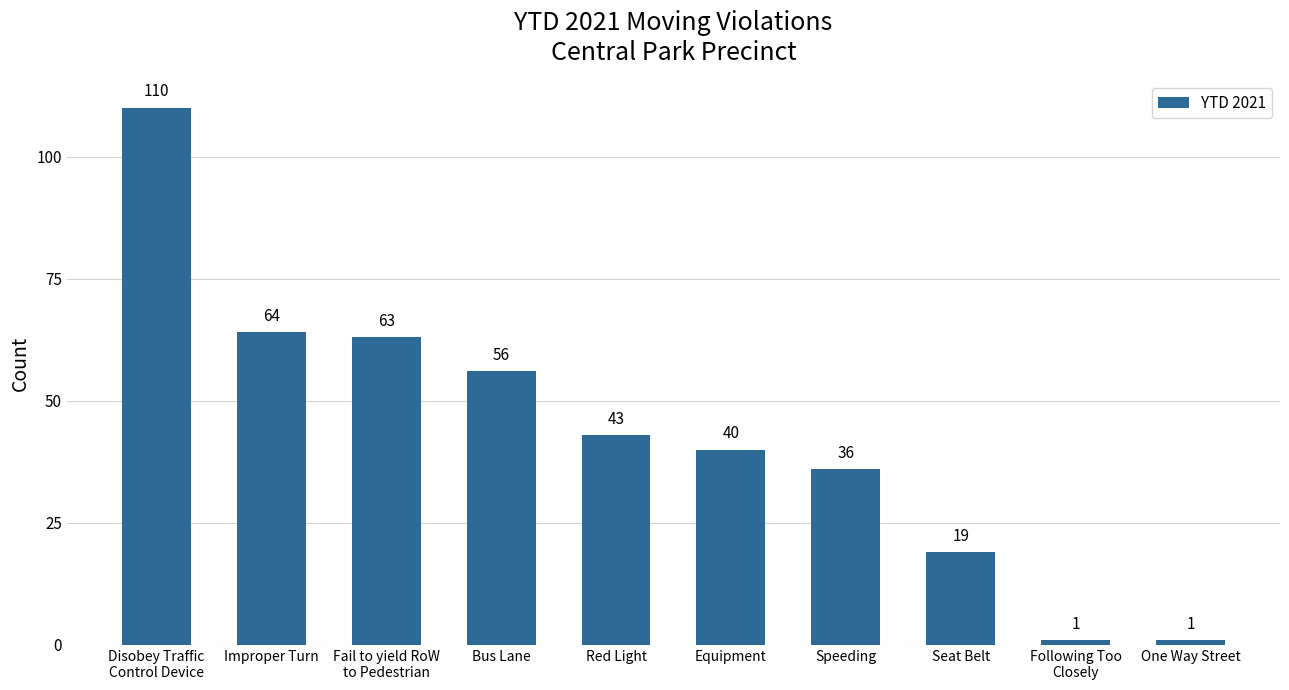

Reading right to left, list all the values displayed in this chart.

One Way Street=1	Following Too
Closely=1	Seat Belt=19	Speeding=36	Equipment=40	Red Light=43	Bus Lane=56	Fail to yield RoW
to Pedestrian=63	Improper Turn=64	Disobey Traffic
Control Device=110